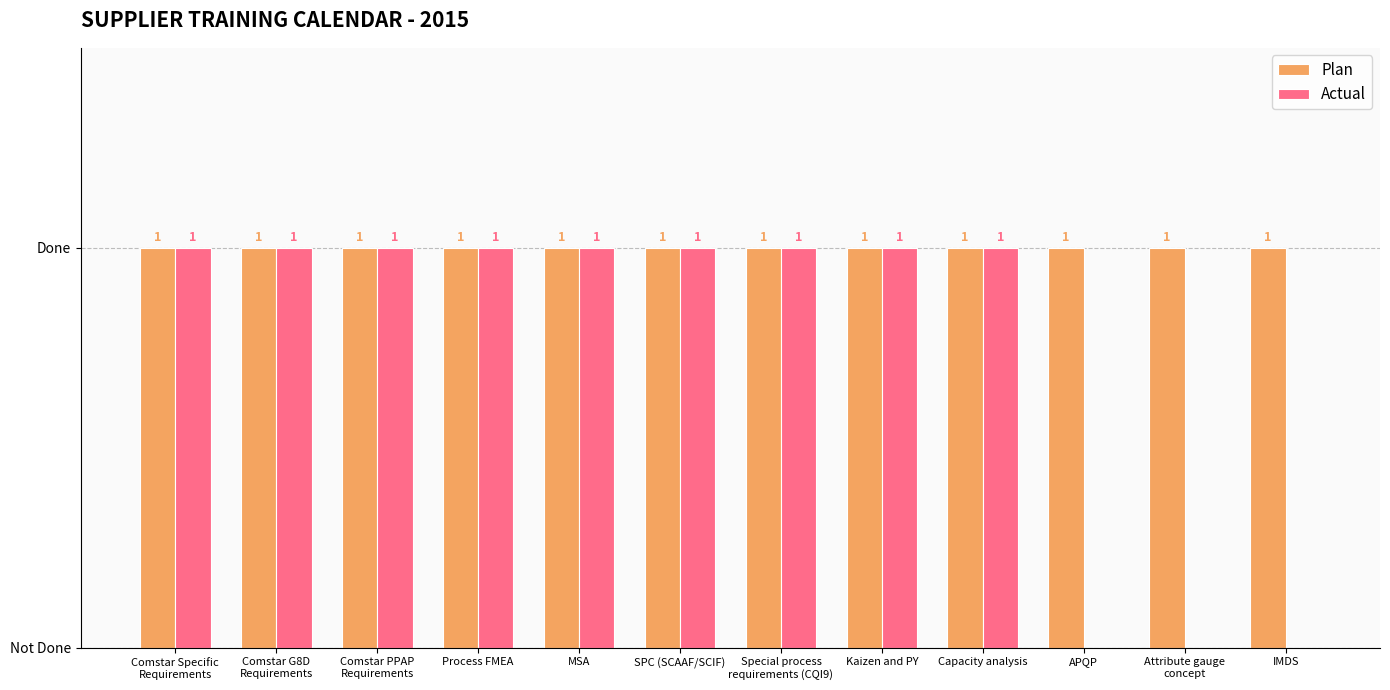

Between Special process
requirements (CQI9) and IMDS, which series saw the biggest shift?

Actual